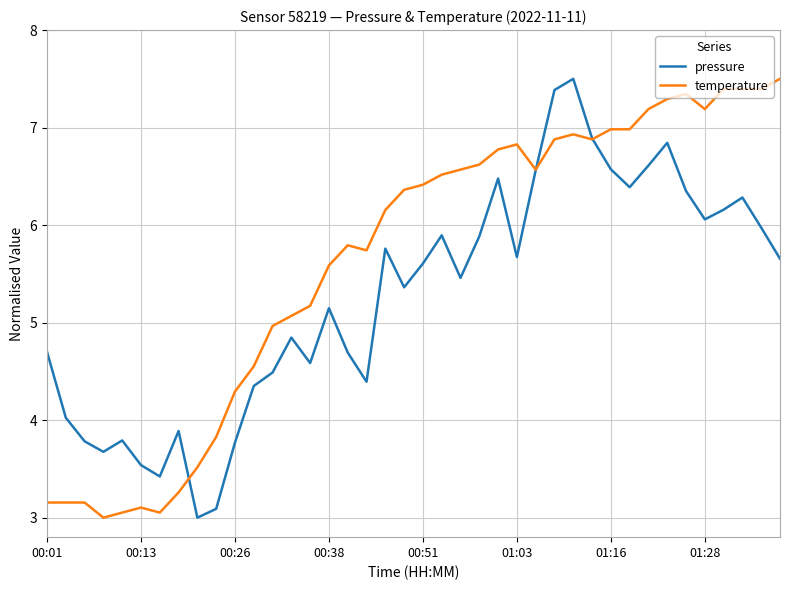

What is the greatest value displayed?

7.5